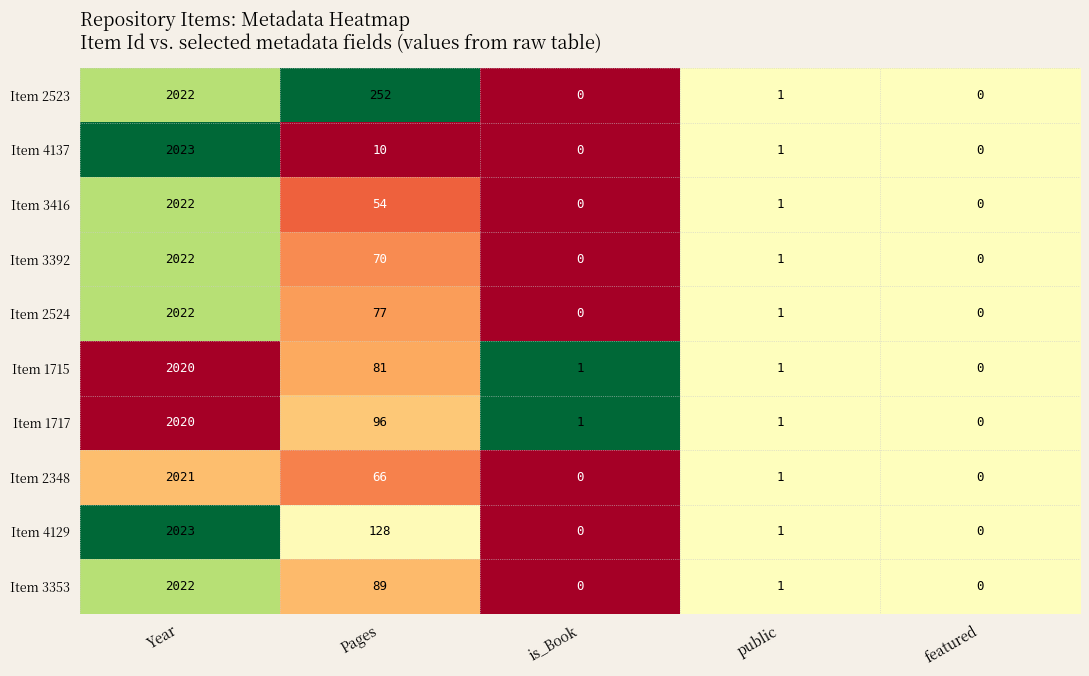

Where is Item 3416 nearest to the value 1011?

Pages